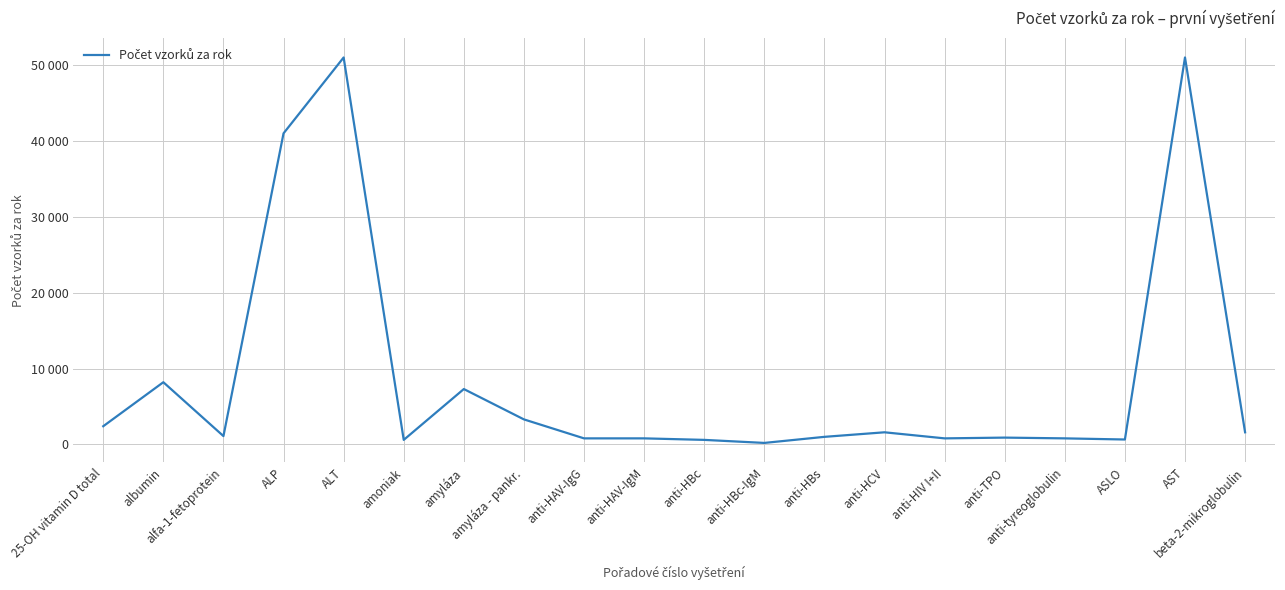

What is the change in value from alfa-1-fetoprotein to ALT?

+49900